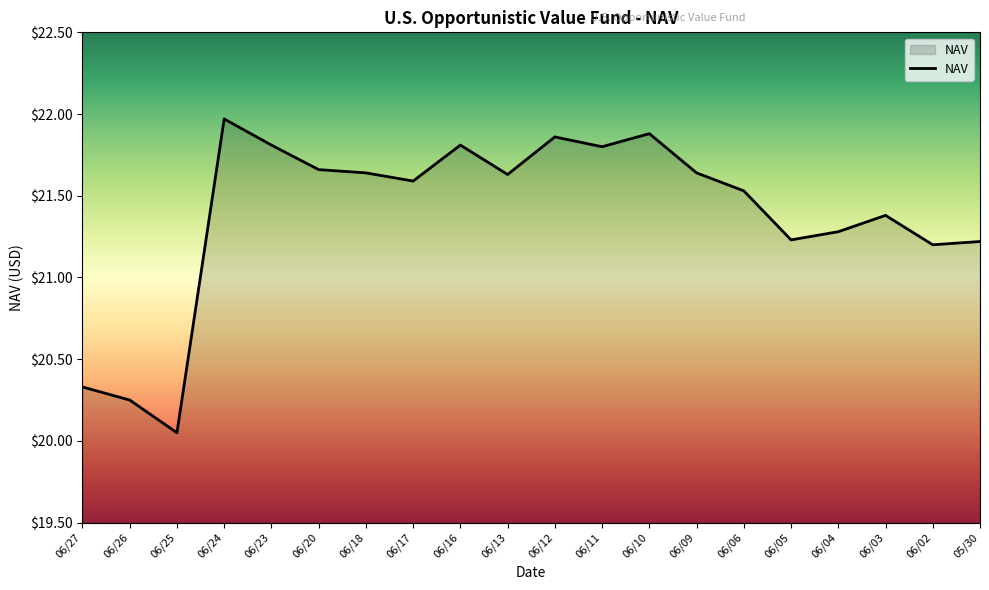

Which category has the lowest value across all series?

06/25